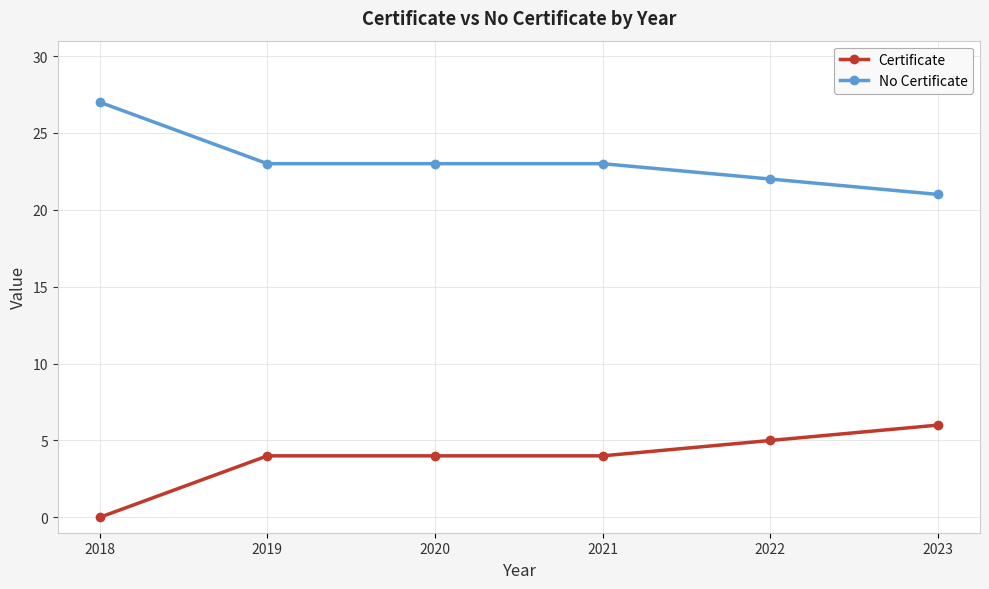

List the series in order of their peak value, lowest first.

Certificate, No Certificate